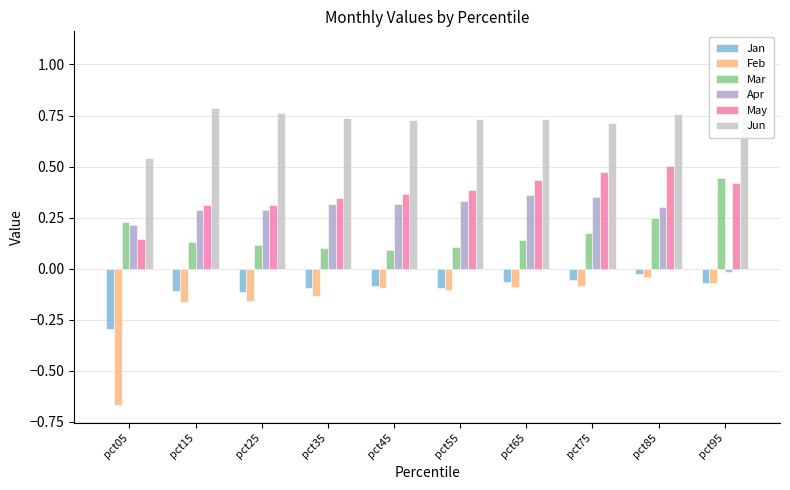

Which label corresponds to the smallest value in the chart?

pct05